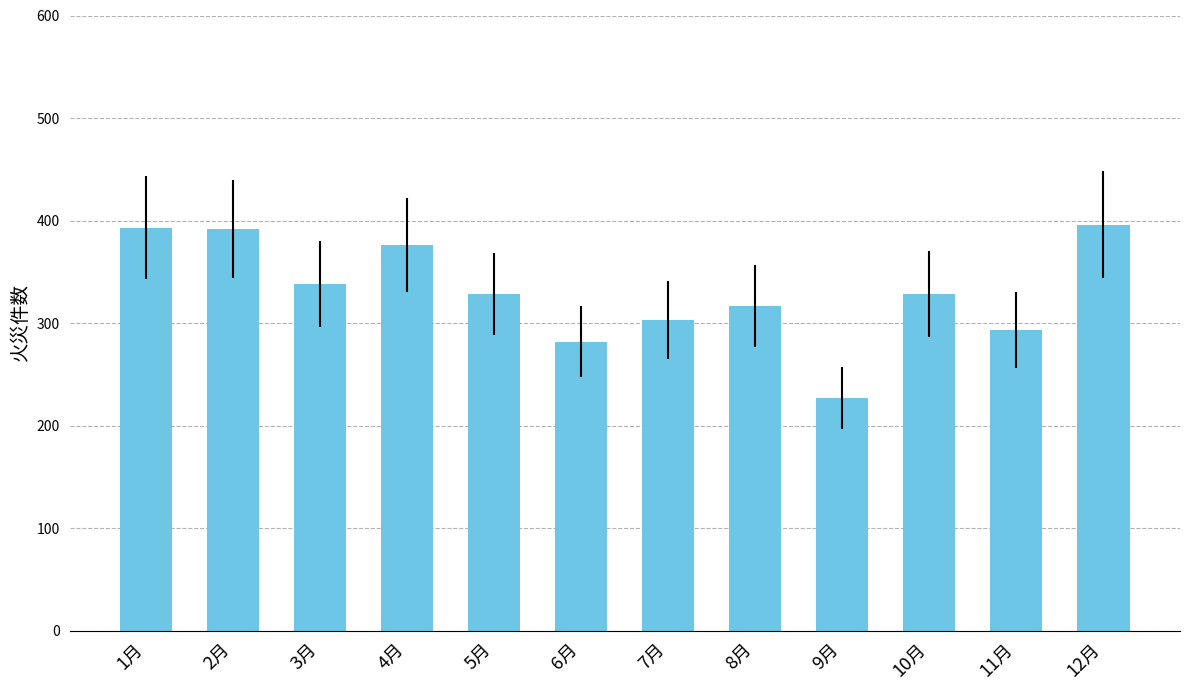

The value at 1月 is 393. True or false?

True